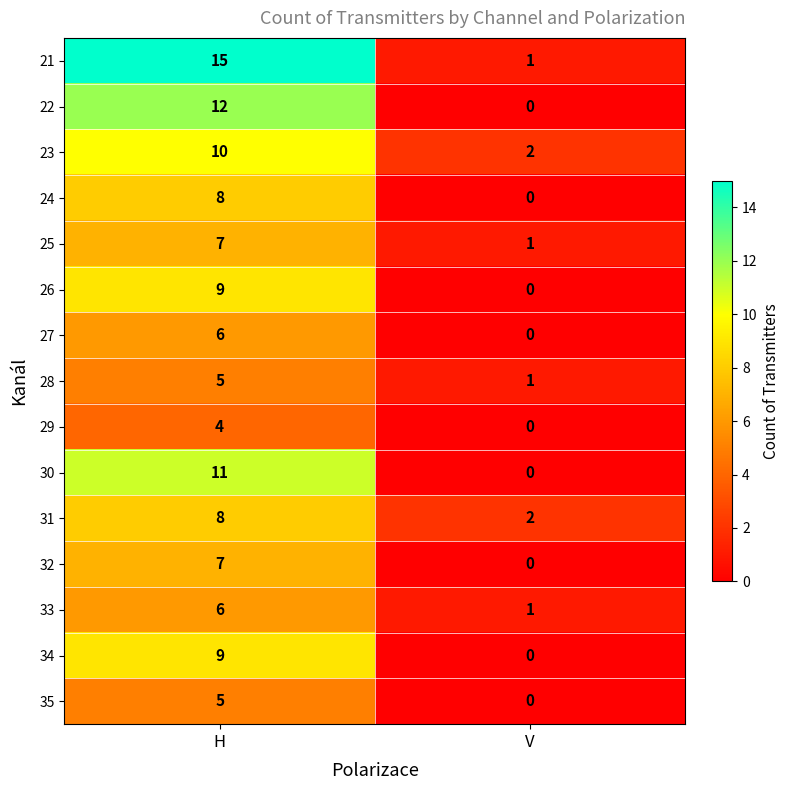

What is the sum of the 30 values at V and H?

11